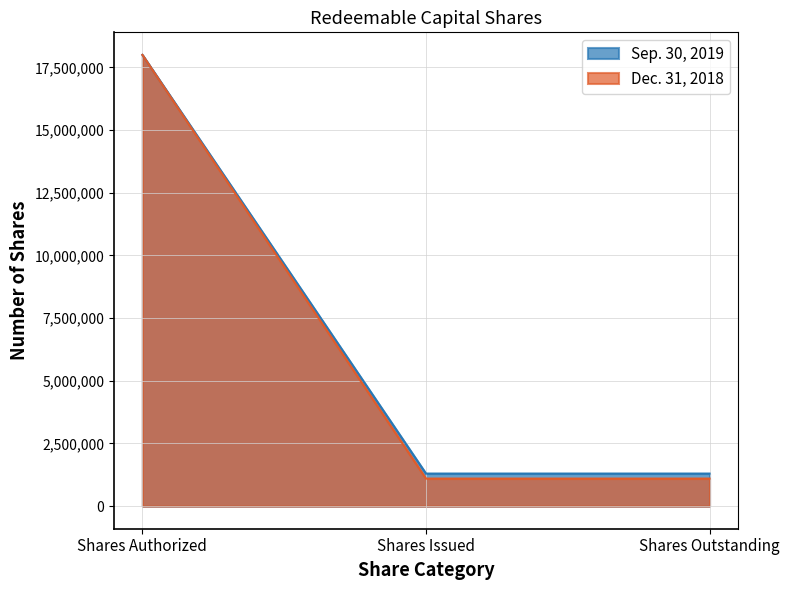

Reading left to right, what are all the values shown in this chart?

Sep. 30, 2019: Shares Authorized=18000000	Shares Issued=1300000	Shares Outstanding=1300000
Dec. 31, 2018: Shares Authorized=18000000	Shares Issued=1100000	Shares Outstanding=1100000